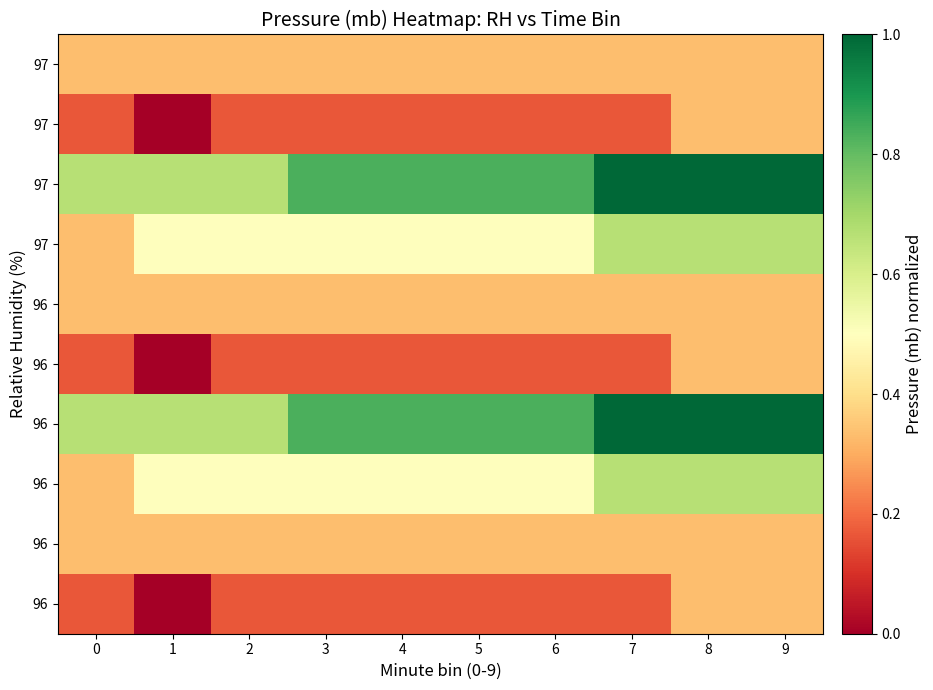

What is the total value across all series at 8?

5.3